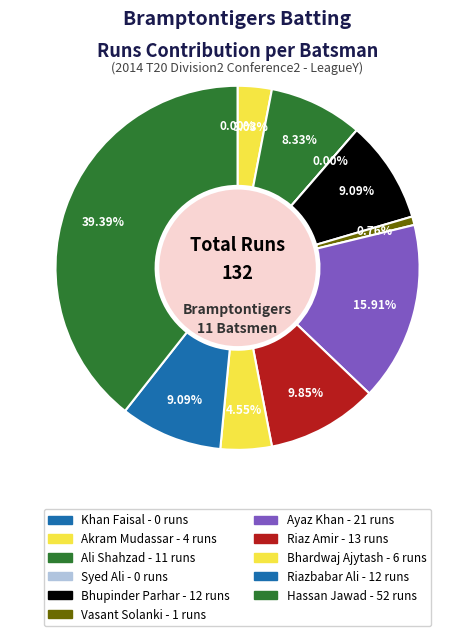

Is there a majority slice in this chart?

No